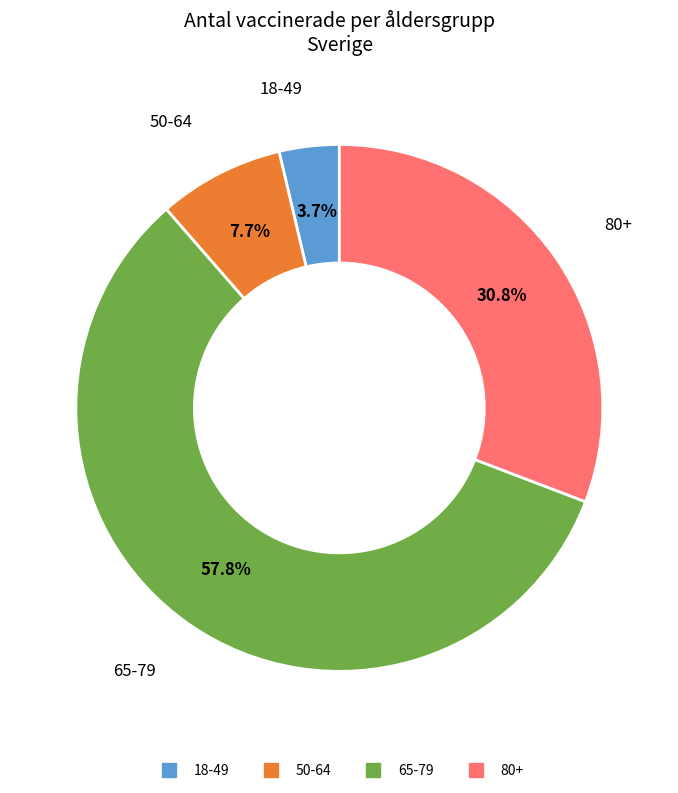

Count the number of slices in the pie.

4